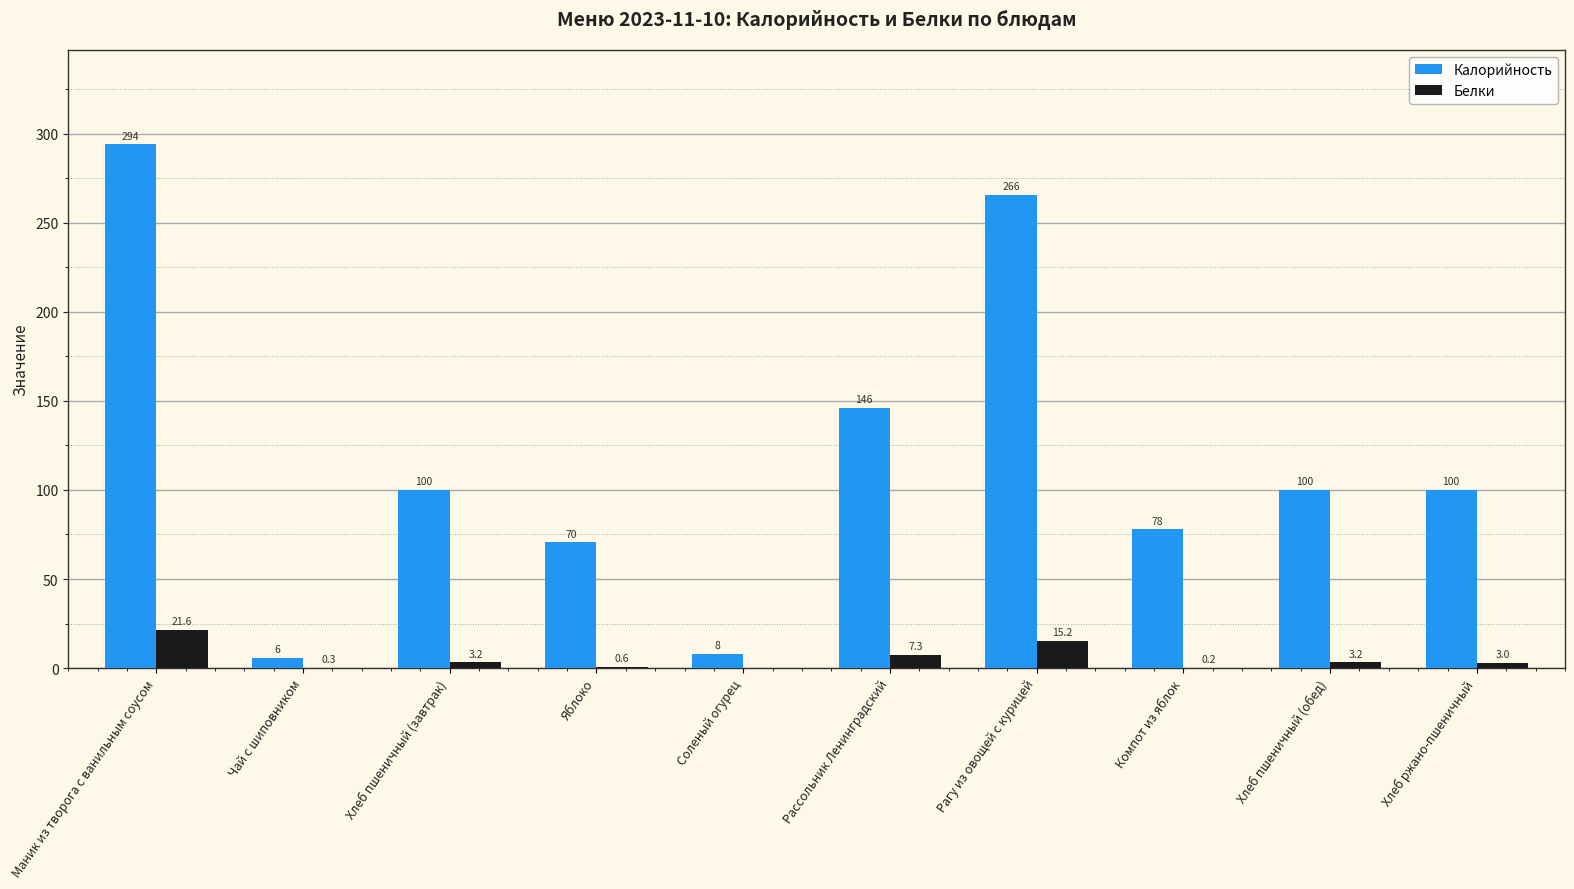

Does the chart contain stacked bars?

No